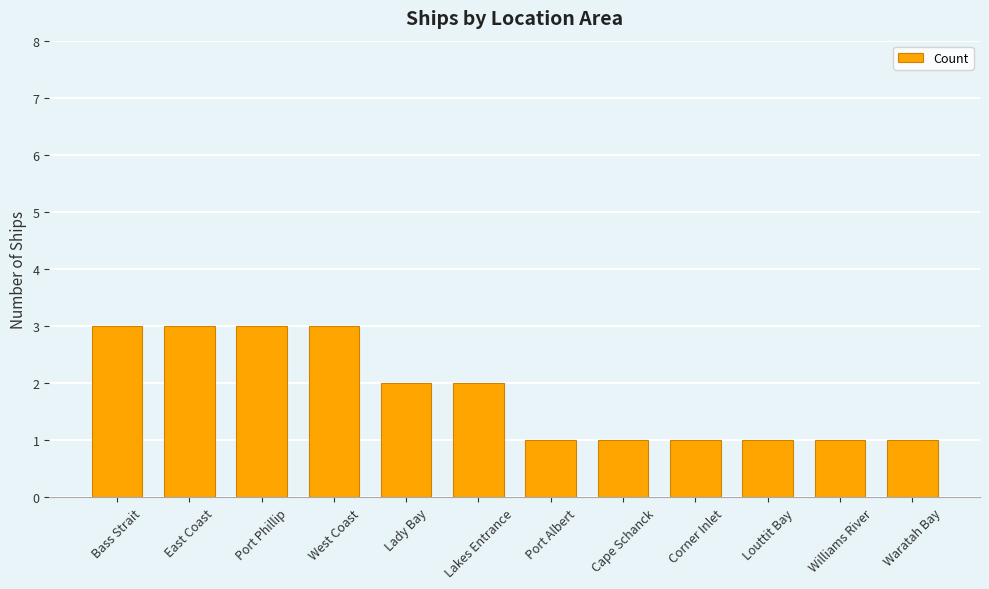

What is the average value?

2